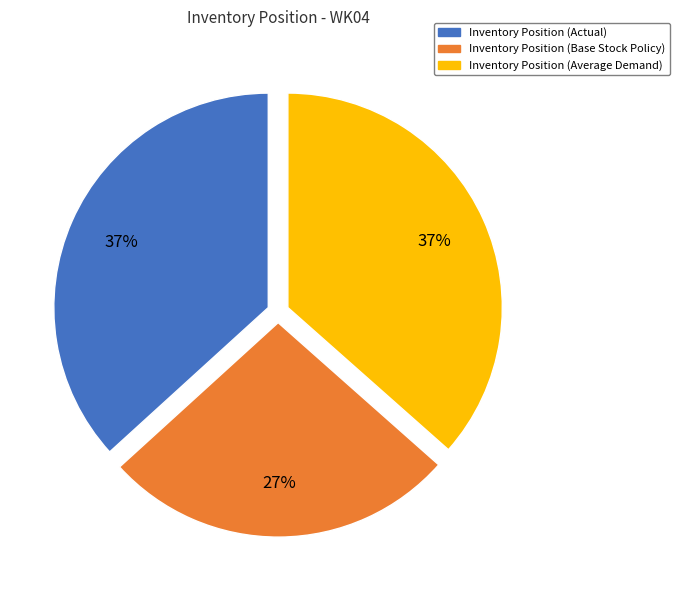

How many segments does this pie chart have?

3